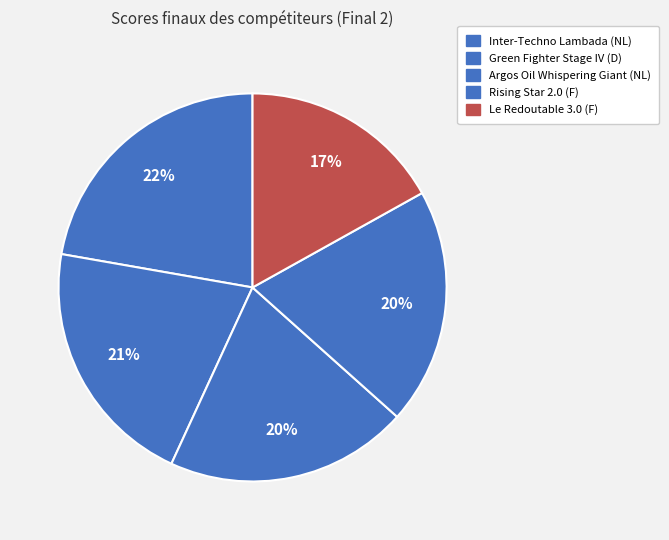

Which slice is the smallest?

Le Redoutable 3.0 (F)